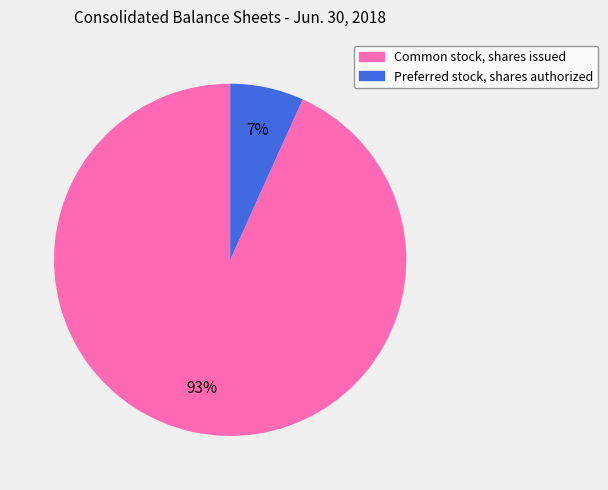

Rank the categories by value from highest to lowest.

Common stock, shares issued, Preferred stock, shares authorized